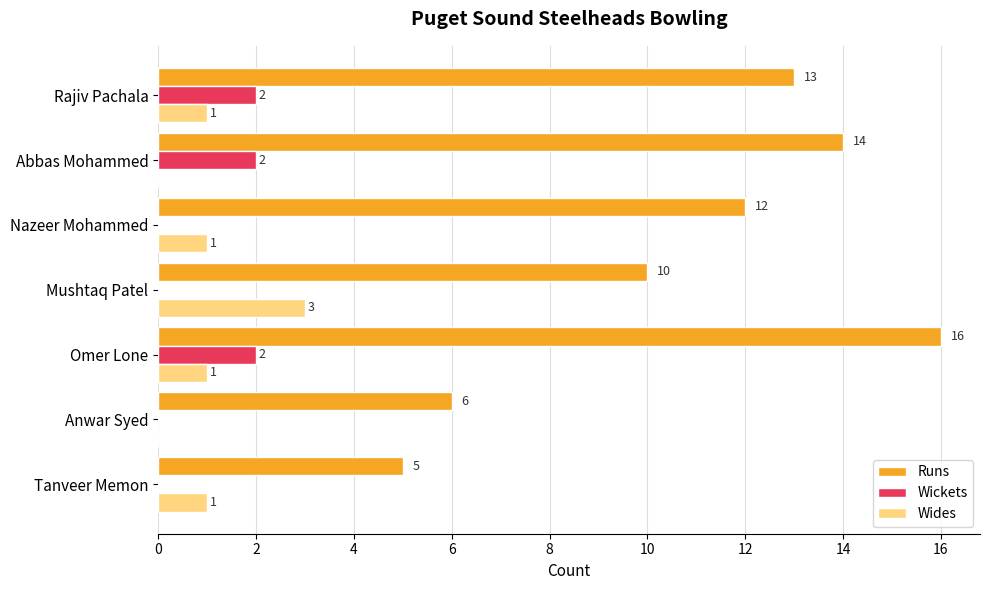

The value of Wides at Anwar Syed is -1. True or false?

False